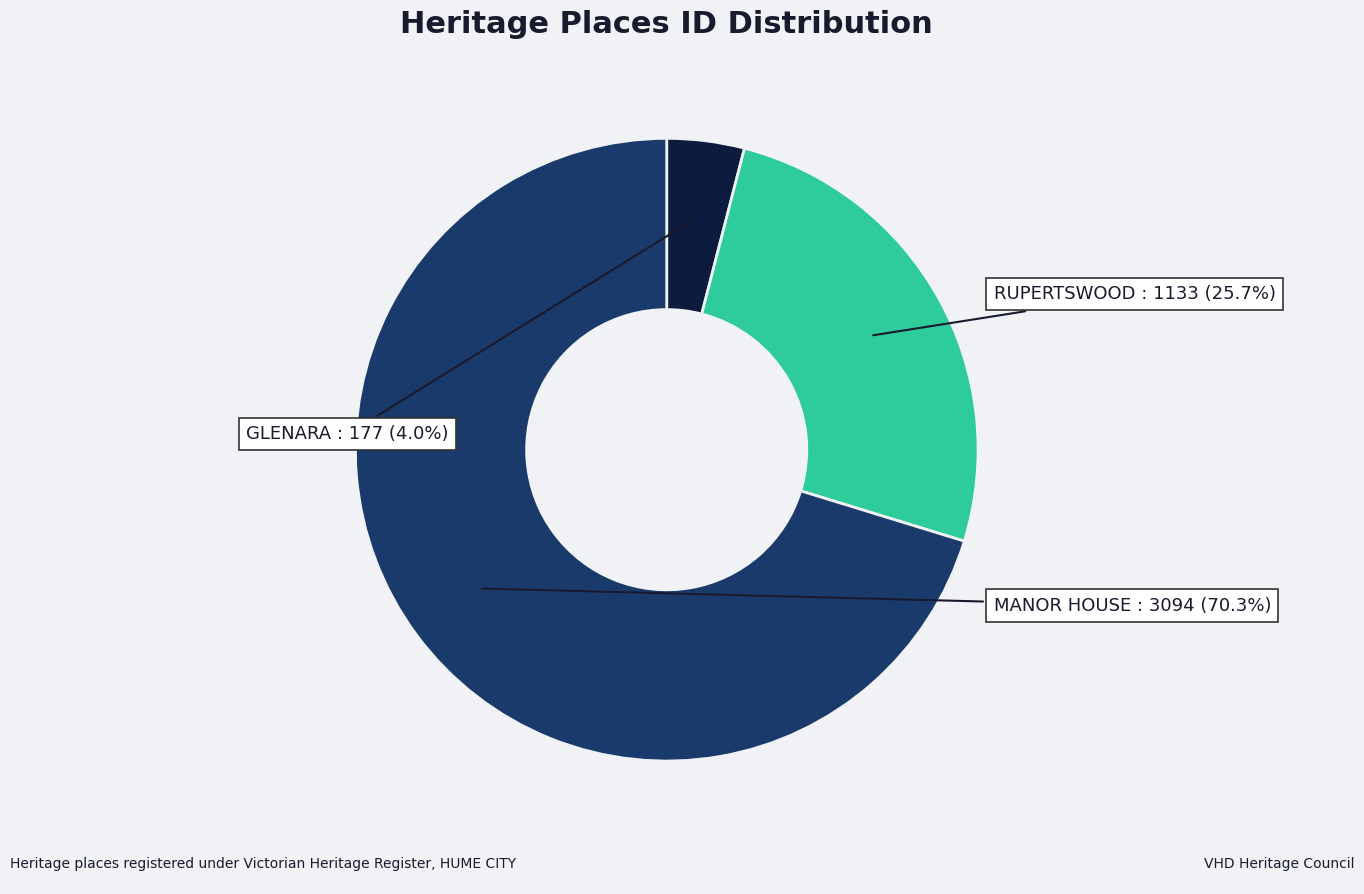

What is the largest slice in the pie chart?

MANOR HOUSE